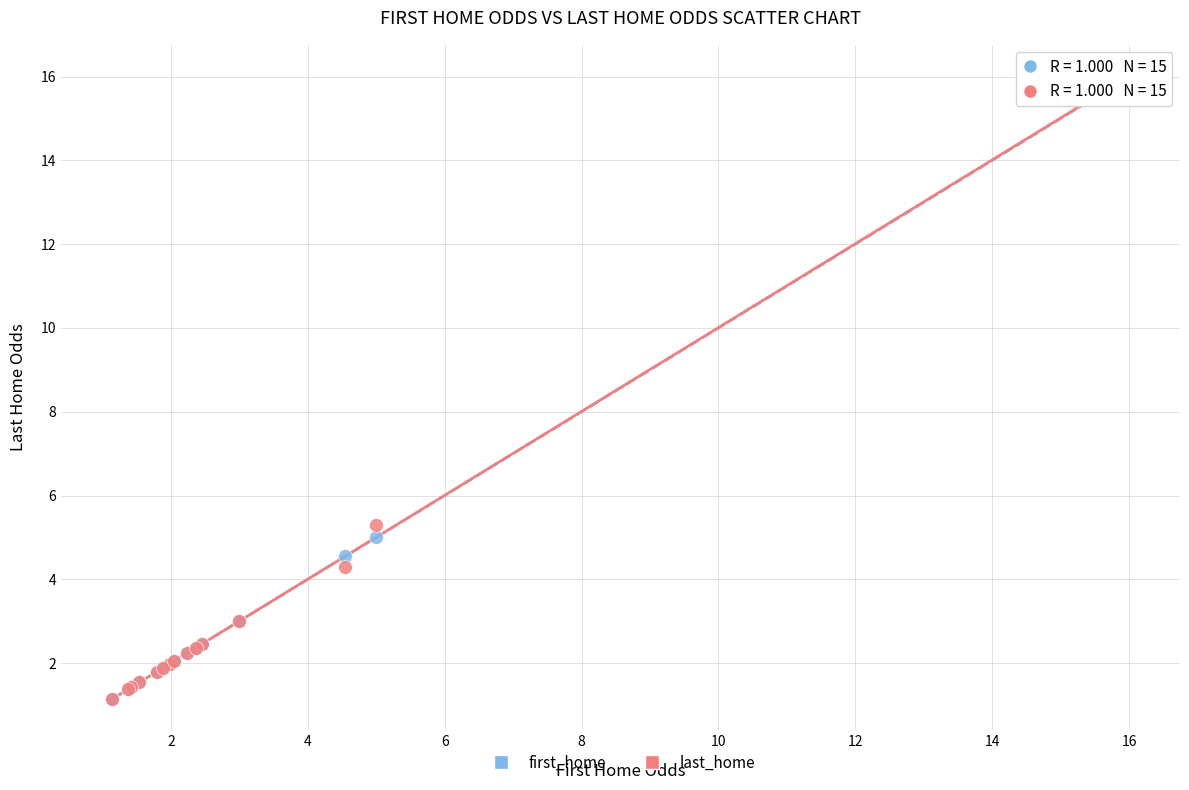

In the first_home series, what Y value is closest to 8?

5.0